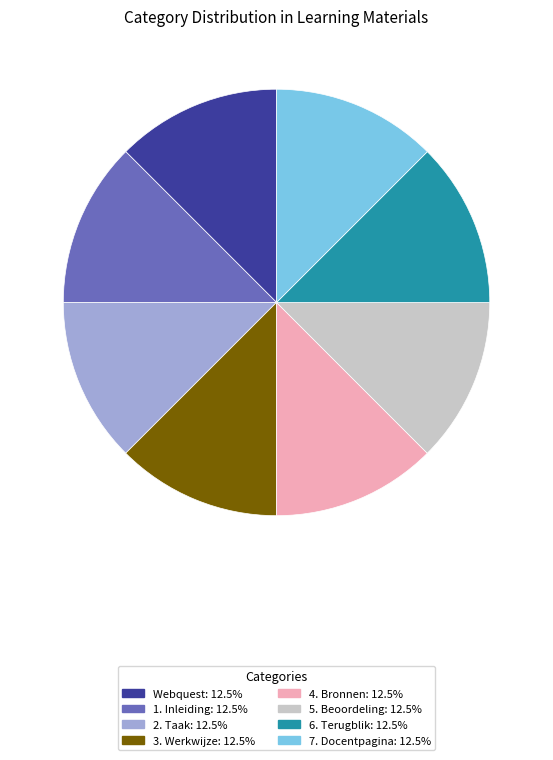

Approximately how many times larger is the value at 3. Werkwijze compared to 1. Inleiding?

1.0